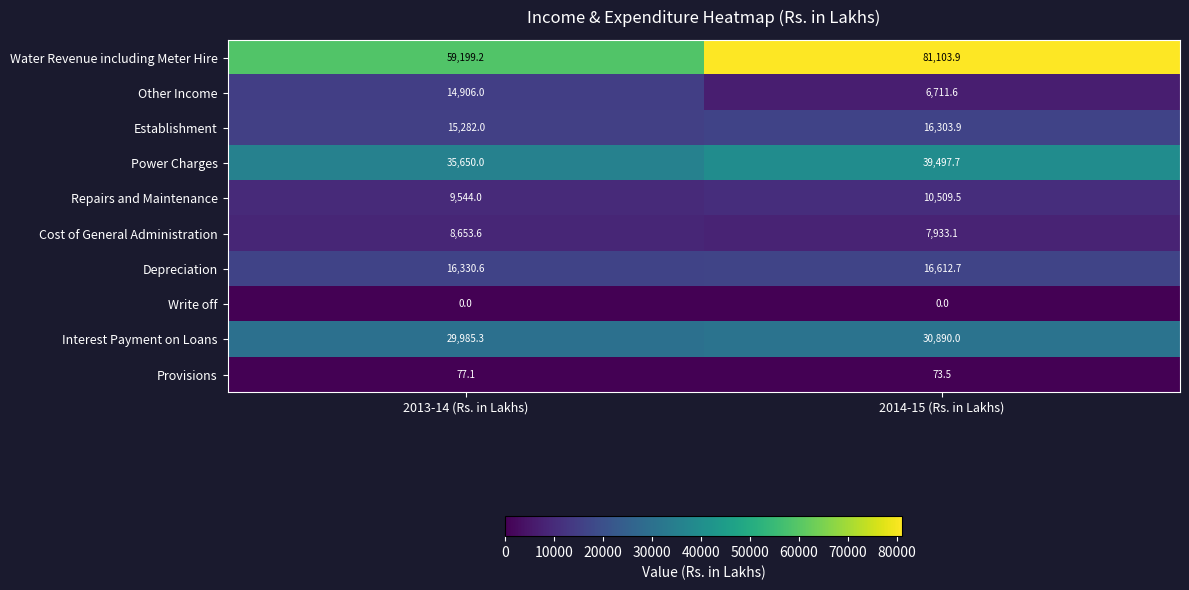

What is the total value across all series at 2014-15 (Rs. in Lakhs)?

209635.9